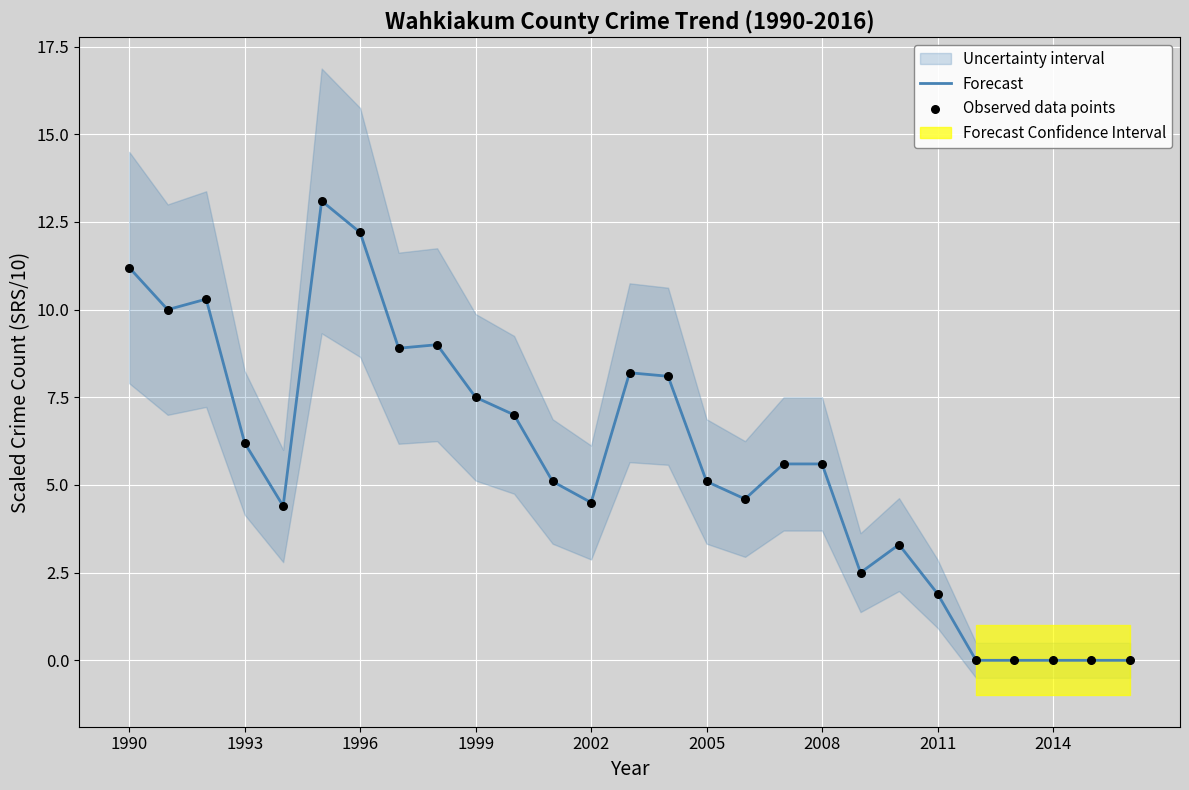

At how many categories does at least one series exceed 7?

10